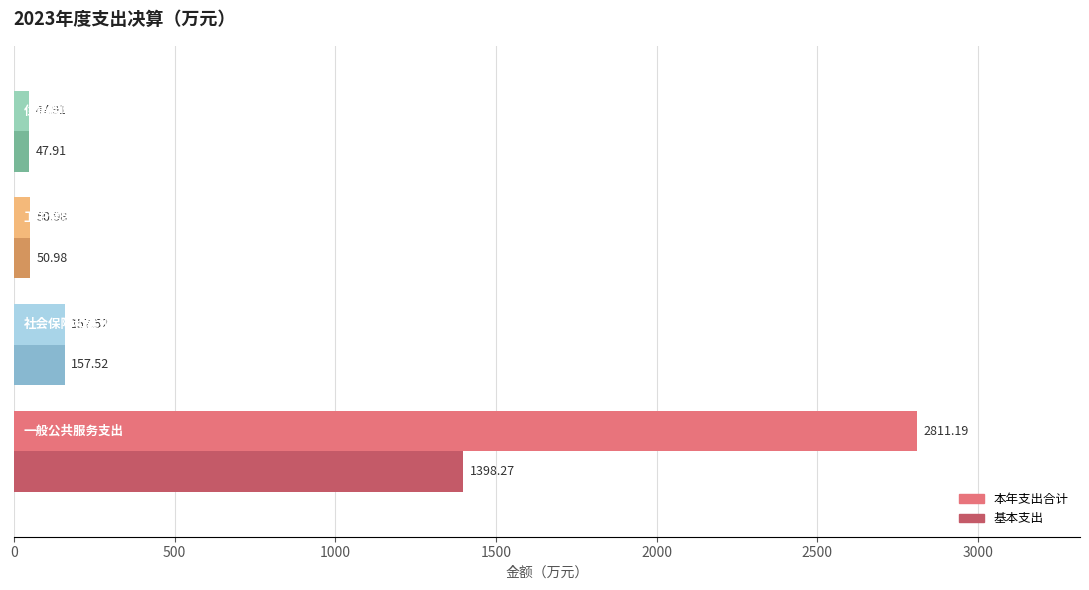

Which series has the largest total across all categories?

本年支出合计